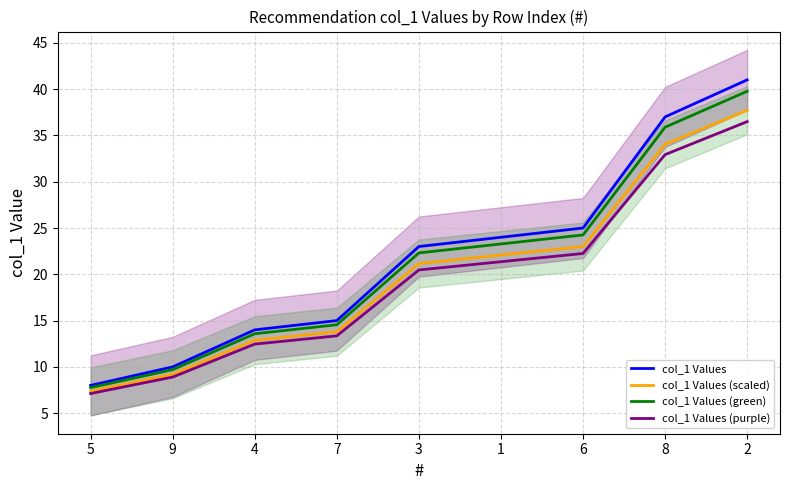

Which category has the highest value in the col_1 Values (scaled) series?

2